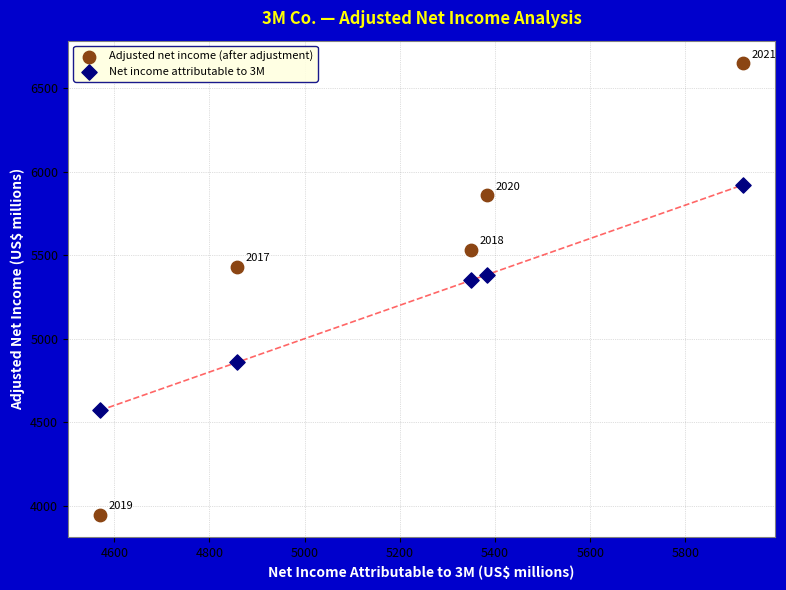

In the Adjusted net income (after adjustment) series, what Y value is closest to 5297?

5431